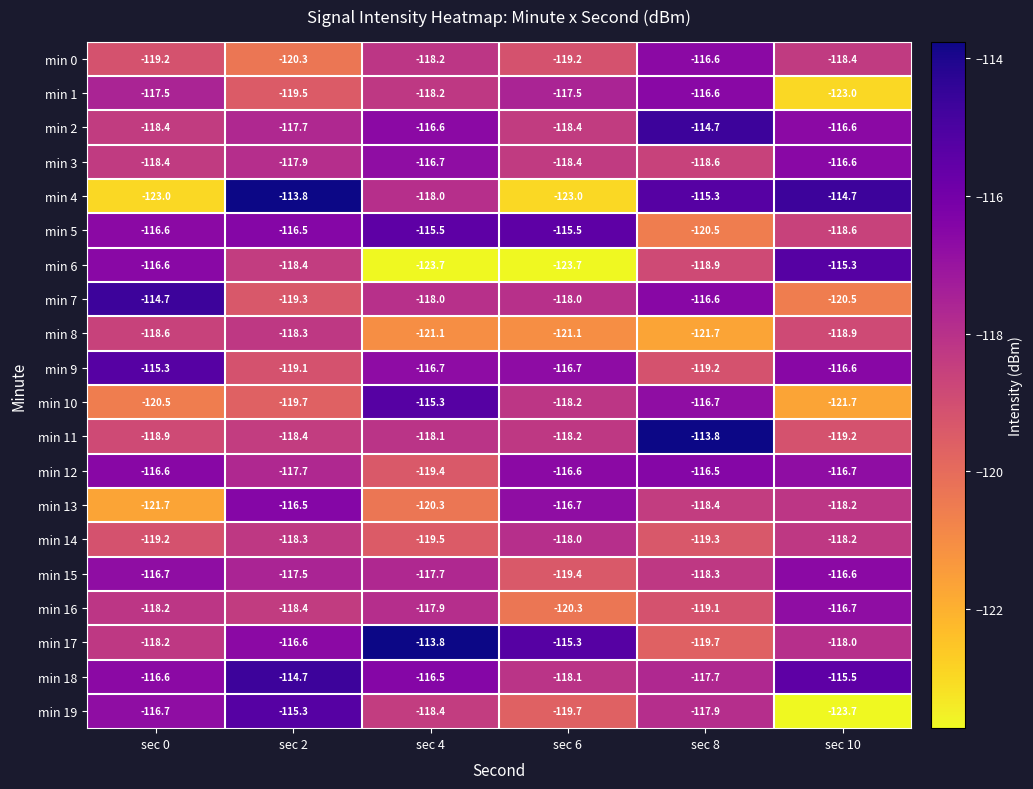

What is the difference between the second highest and second lowest values in the min 3 series?

1.7